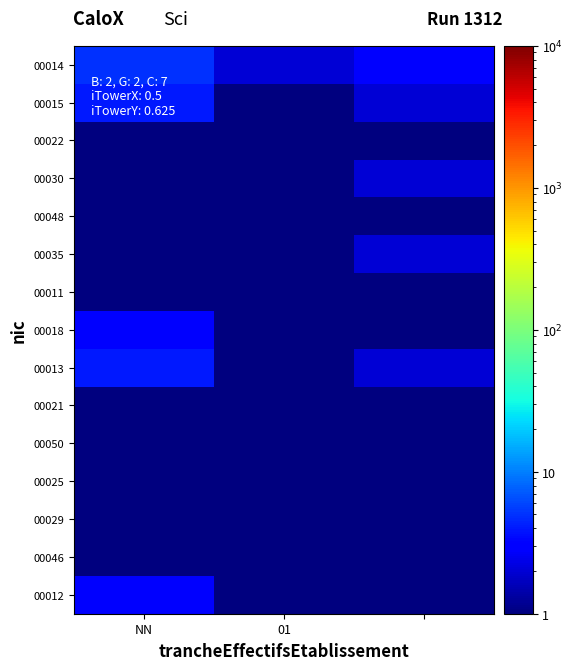

At which category is the sum across all series the highest?

NN